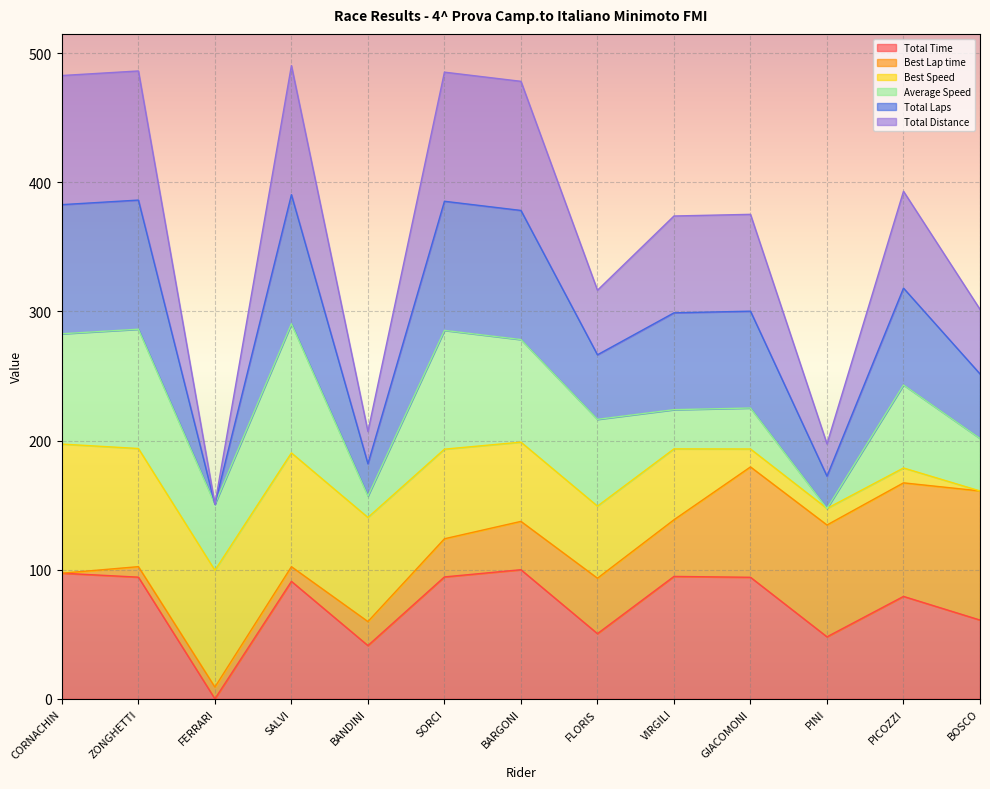

In Total Time, how many points are higher than both neighbors (excluding endpoints)?

4